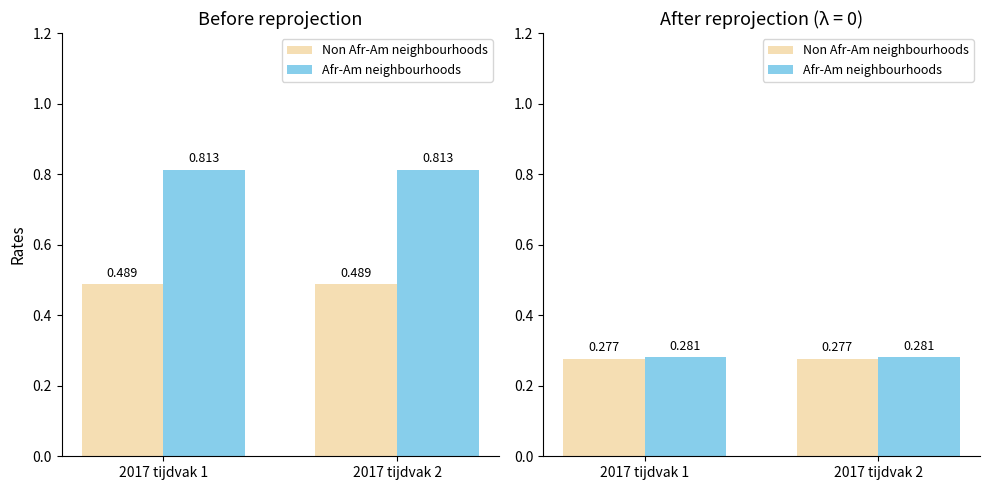

The Afr-Am neighbourhoods series shows 0.1 at 2017 tijdvak 2. True or false?

False